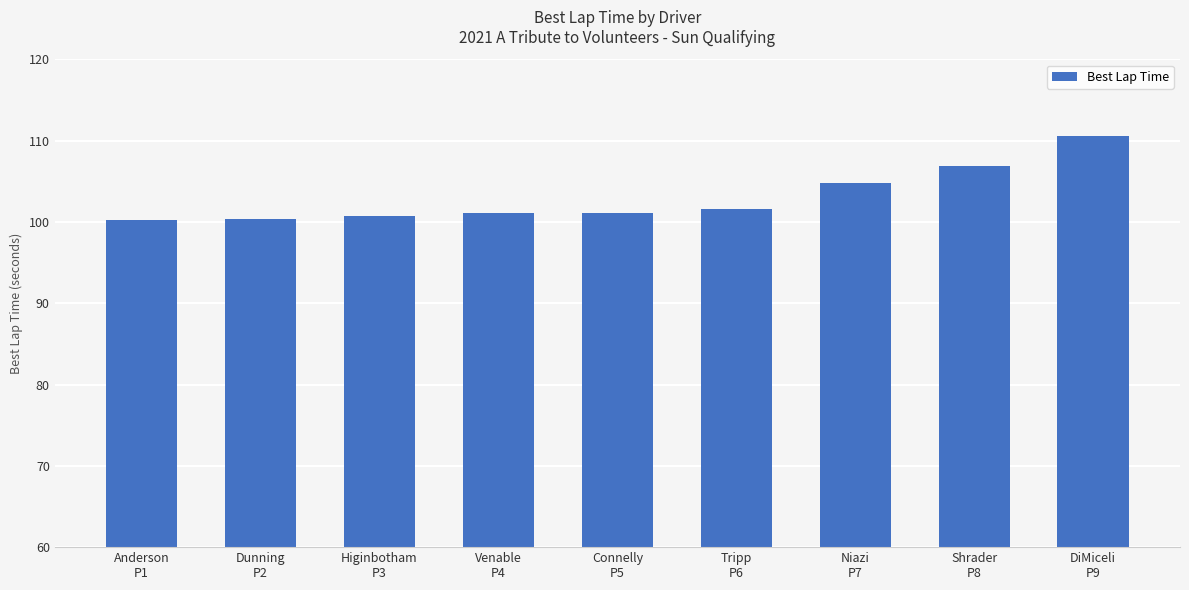

What is the smallest value displayed?

100.2